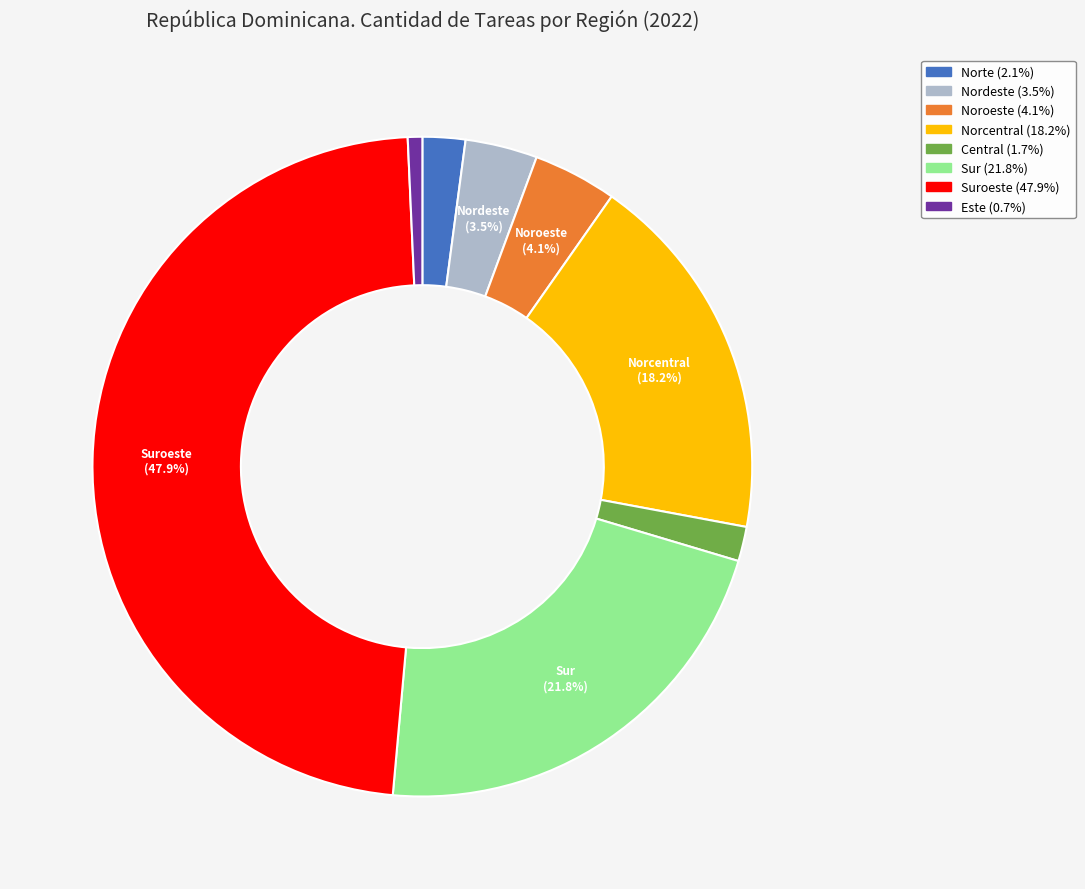

How many segments does this pie chart have?

8